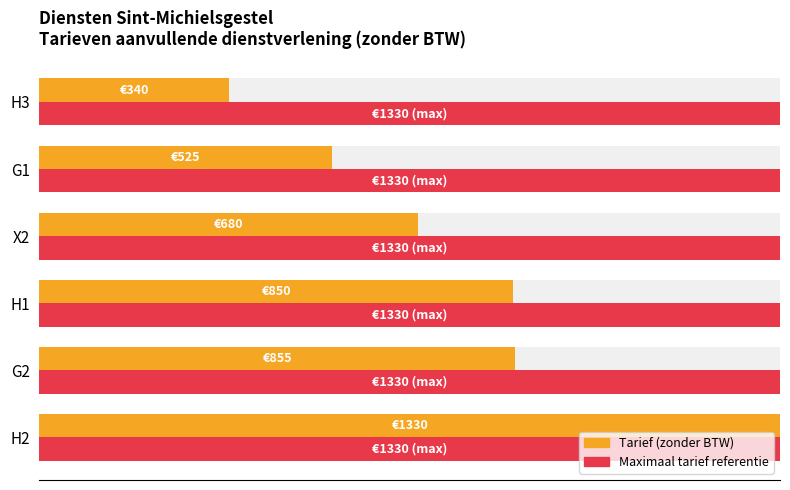

How many bars are there in total?

12